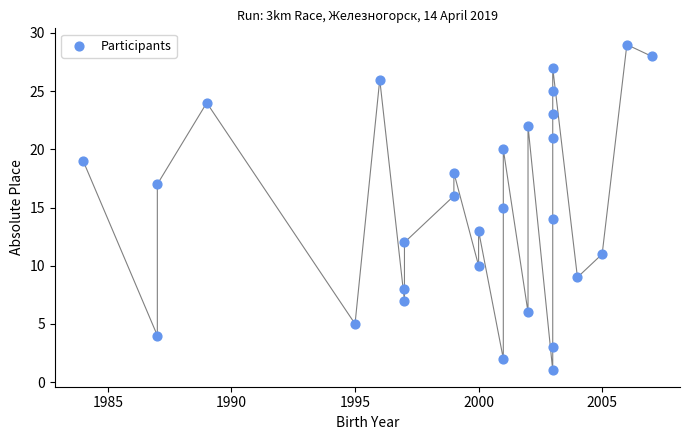

What is the range of Y values (max minus min)?

28